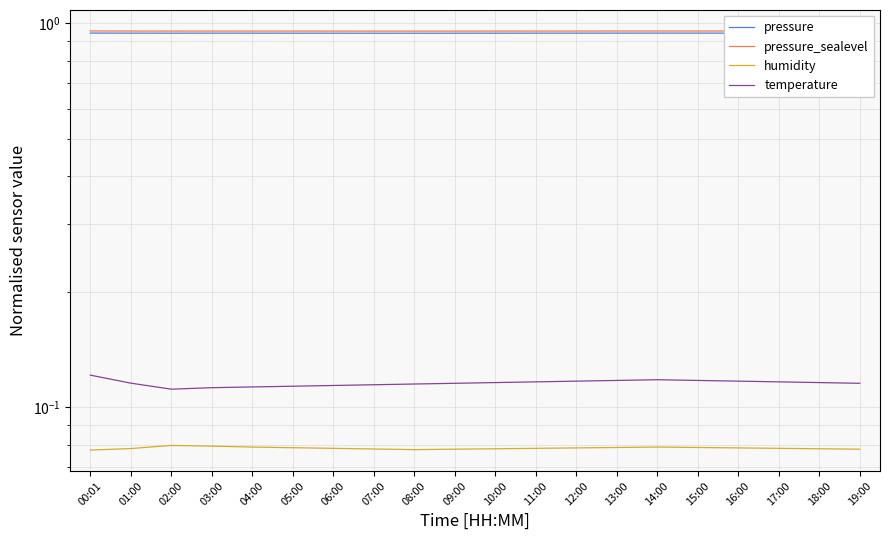

What is the sum of all humidity values?

1.6